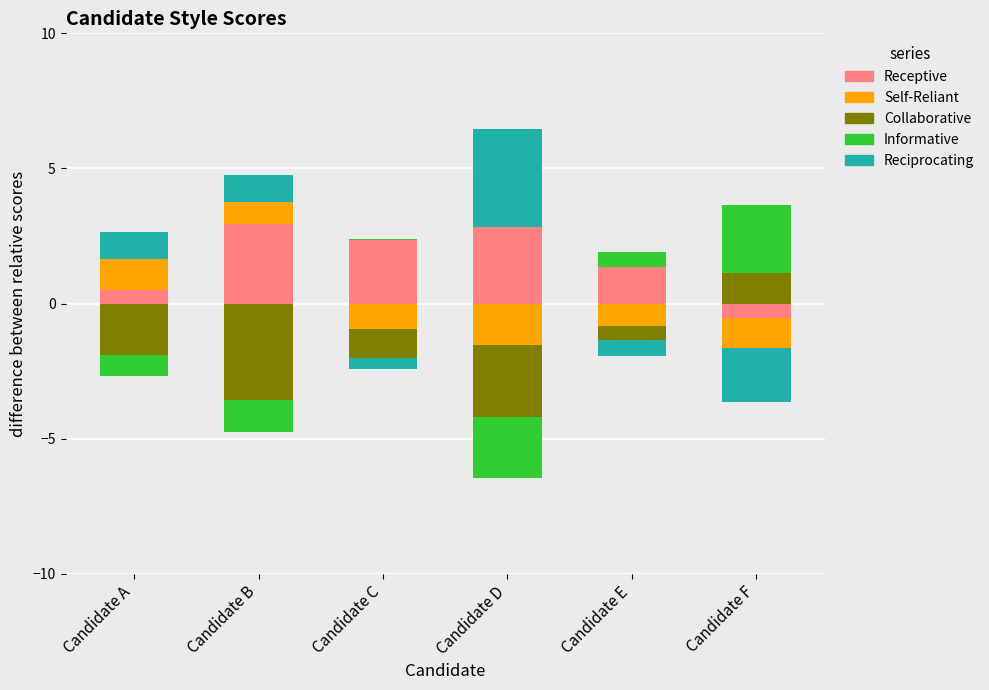

Rank the categories by Reciprocating value from highest to lowest.

Candidate D, Candidate A, Candidate B, Candidate C, Candidate E, Candidate F